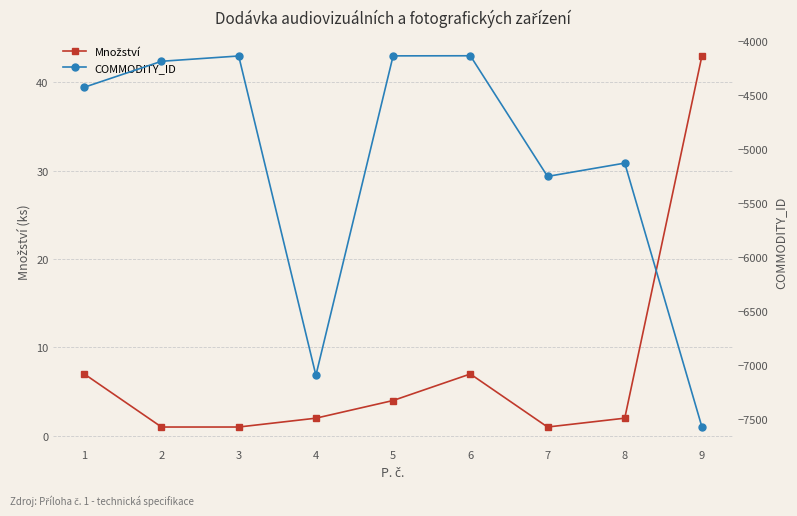

Between 4 and 2, which is larger?

4